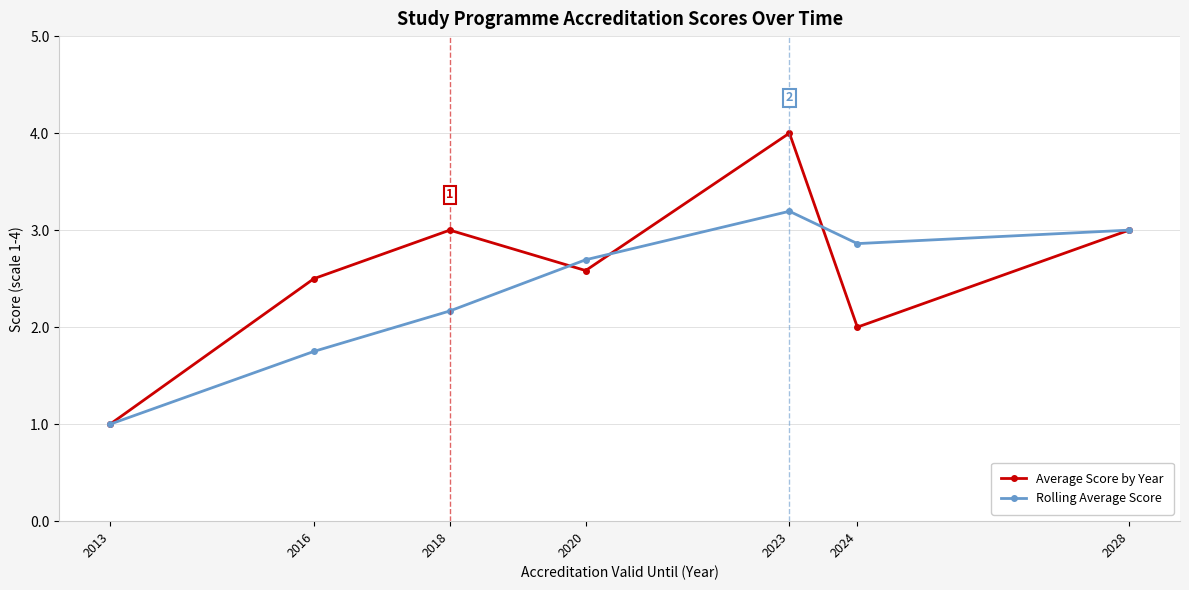

Which category has the highest value in the Rolling Average Score series?

2023